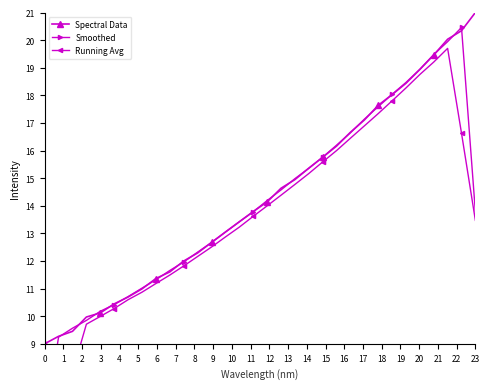

Reading left to right, list all the values displayed in this chart.

Spectral Data: 0=9.0	1=9.3	2=9.5	3=10.0	4=10.1	5=10.4	6=10.7	7=11.0	8=11.4	9=11.6	10=12.0	11=12.3	12=12.7	13=13.0	14=13.4	15=13.8	16=14.1	17=14.6	18=14.9	19=15.4	20=15.8	21=16.2	22=16.7	23=17.1	24=17.6	25=18.0	26=18.4	27=18.9	28=19.5	29=20.0	30=20.3	31=21.0
Smoothed: 0=6.1	1=9.2	2=9.6	3=9.8	4=10.2	5=10.4	6=10.7	7=11.0	8=11.3	9=11.7	10=12.0	11=12.3	12=12.7	13=13.0	14=13.4	15=13.8	16=14.2	17=14.6	18=15.0	19=15.4	20=15.8	21=16.2	22=16.6	23=17.1	24=17.6	25=18.0	26=18.5	27=18.9	28=19.5	29=19.9	30=20.5	31=13.8
Running Avg: 0=4.6	1=6.3	2=8.0	3=9.7	4=10.0	5=10.3	6=10.6	7=10.9	8=11.2	9=11.5	10=11.8	11=12.2	12=12.5	13=12.9	14=13.2	15=13.6	16=14.0	17=14.4	18=14.8	19=15.2	20=15.6	21=16.0	22=16.4	23=16.9	24=17.3	25=17.8	26=18.3	27=18.8	28=19.2	29=19.7	30=16.6	31=13.5